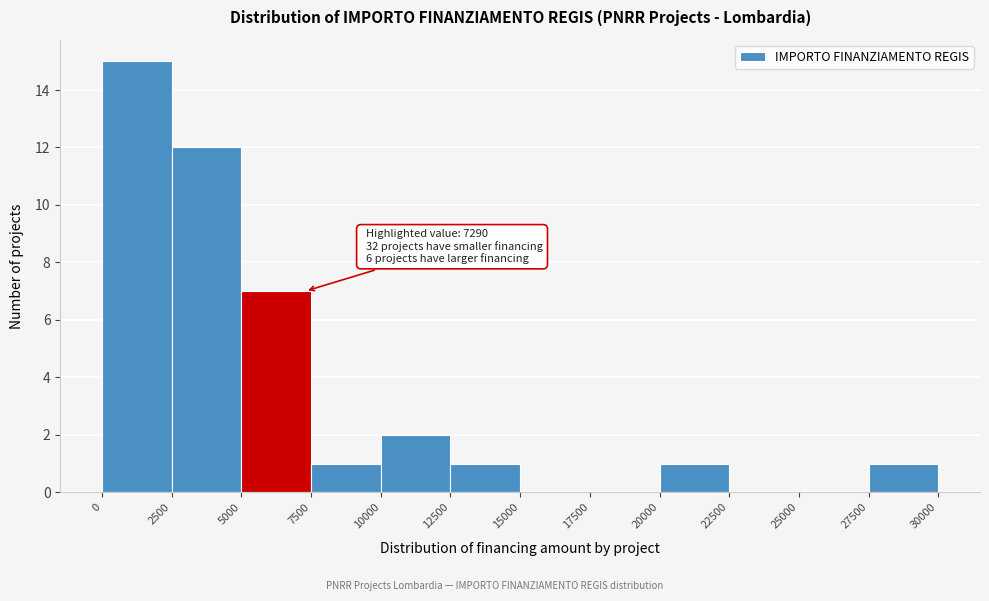

Which range on the x-axis has the tallest bar?

0 to 2500